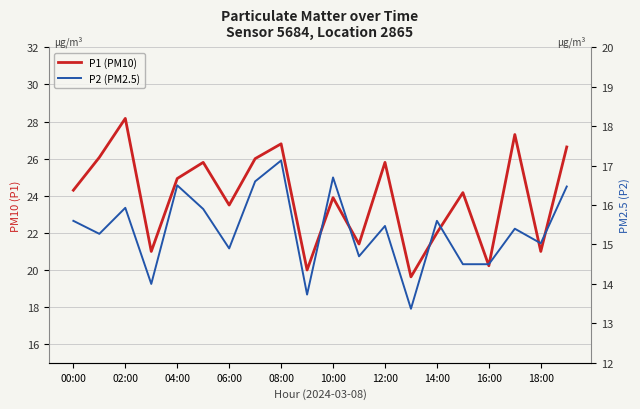

At 02:00, list the series in order from largest to smallest.

P1 (PM10), P2 (PM2.5)